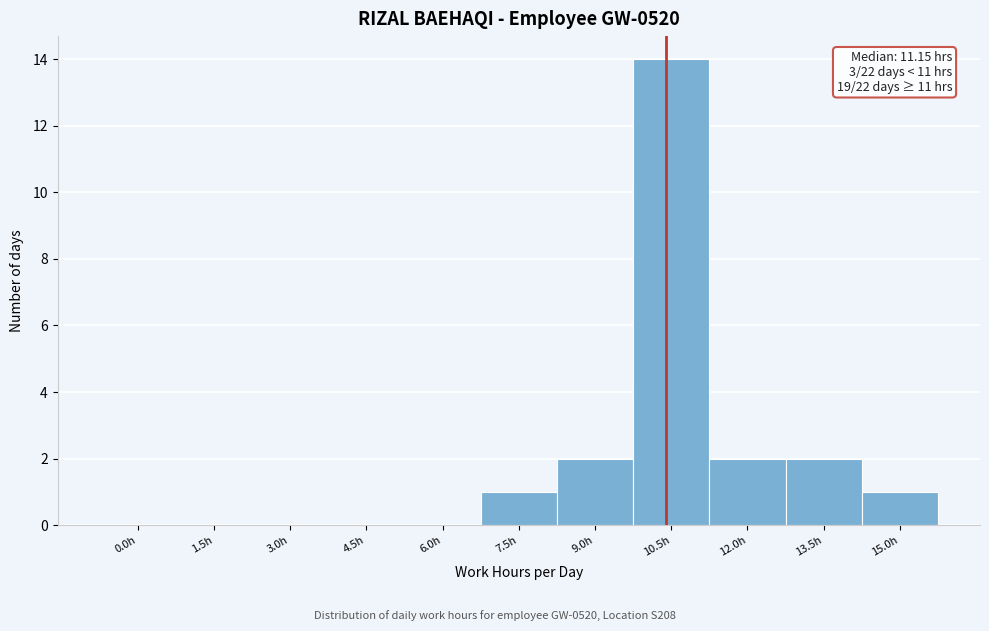

Reading left to right, extract all data points from this chart.

0.0h=0	1.5h=0	3.0h=0	4.5h=0	6.0h=0	7.5h=1	9.0h=2	10.5h=14	12.0h=2	13.5h=2	15.0h=1